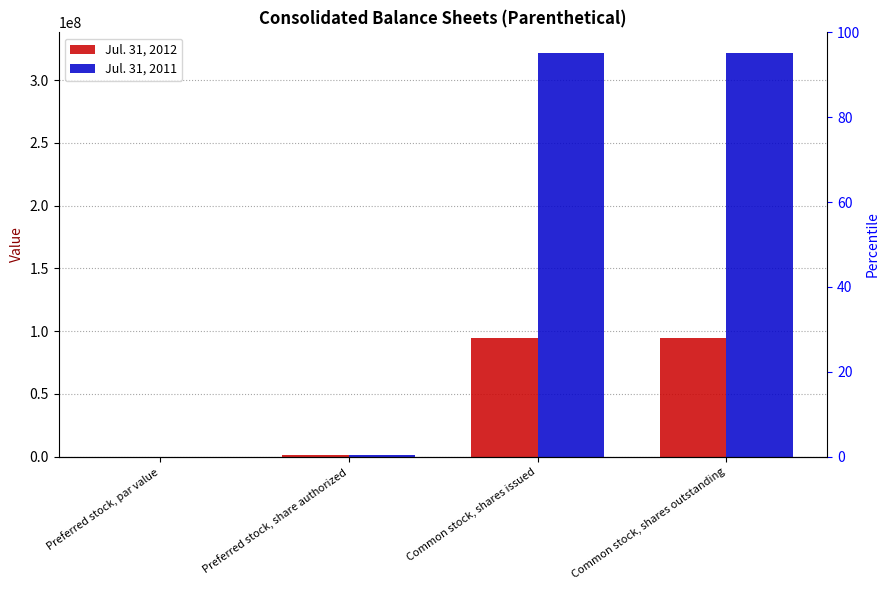

Which series has the widest spread of values?

Jul. 31, 2011